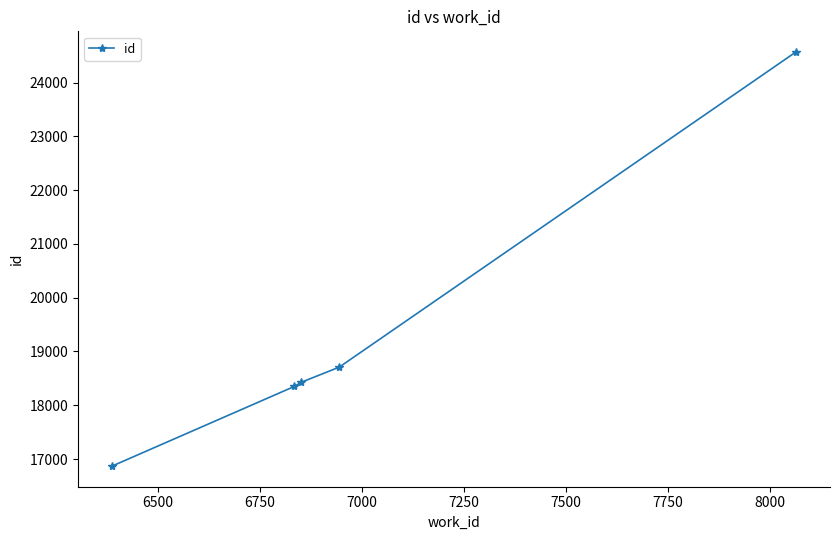

What is the average value?

19385